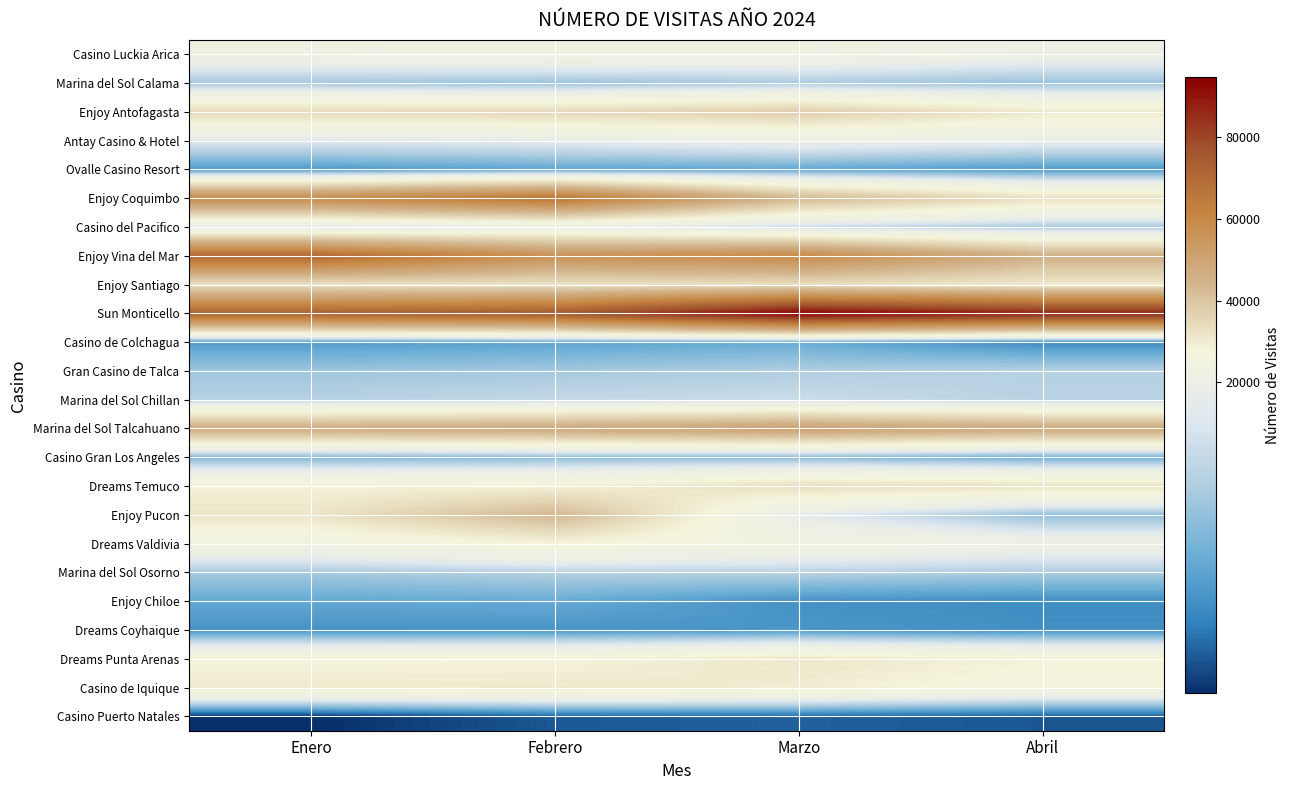

Reading left to right, transcribe all the data shown in this chart.

Casino Luckia Arica: Enero=22480	Febrero=23682	Marzo=23028	Abril=20737
Marina del Sol Calama: Enero=12391	Febrero=11702	Marzo=12981	Abril=11690
Enjoy Antofagasta: Enero=34739	Febrero=35042	Marzo=37966	Abril=30935
Antay Casino & Hotel: Enero=17374	Febrero=18154	Marzo=20135	Abril=18912
Ovalle Casino Resort: Enero=7060	Febrero=8250	Marzo=8327	Abril=7083
Enjoy Coquimbo: Enero=58778	Febrero=66995	Marzo=43260	Abril=33026
Casino del Pacifico: Enero=17520	Febrero=19695	Marzo=15219	Abril=12679
Enjoy Vina del Mar: Enero=70980	Febrero=56715	Marzo=59633	Abril=45928
Enjoy Santiago: Enero=32503	Febrero=32268	Marzo=33467	Abril=30346
Sun Monticello: Enero=72991	Febrero=75458	Marzo=94472	Abril=87438
Casino de Colchagua: Enero=7382	Febrero=8086	Marzo=8960	Abril=5931
Gran Casino de Talca: Enero=12237	Febrero=12604	Marzo=13301	Abril=13885
Marina del Sol Chillan: Enero=13882	Febrero=15011	Marzo=15598	Abril=14069
Marina del Sol Talcahuano: Enero=47217	Febrero=48456	Marzo=51350	Abril=48212
Casino Gran Los Angeles: Enero=10143	Febrero=10743	Marzo=10659	Abril=9027
Dreams Temuco: Enero=28300	Febrero=28651	Marzo=33606	Abril=32393
Enjoy Pucon: Enero=31725	Febrero=43359	Marzo=18293	Abril=11117
Dreams Valdivia: Enero=23583	Febrero=27816	Marzo=23707	Abril=21617
Marina del Sol Osorno: Enero=12752	Febrero=13728	Marzo=14013	Abril=13067
Enjoy Chiloe: Enero=8543	Febrero=8828	Marzo=6469	Abril=6055
Dreams Coyhaique: Enero=6557	Febrero=6624	Marzo=6968	Abril=6250
Dreams Punta Arenas: Enero=27620	Febrero=27905	Marzo=31135	Abril=28226
Casino de Iquique: Enero=30360	Febrero=30535	Marzo=29586	Abril=25899
Casino Puerto Natales: Enero=860	Febrero=2937	Marzo=3380	Abril=2853